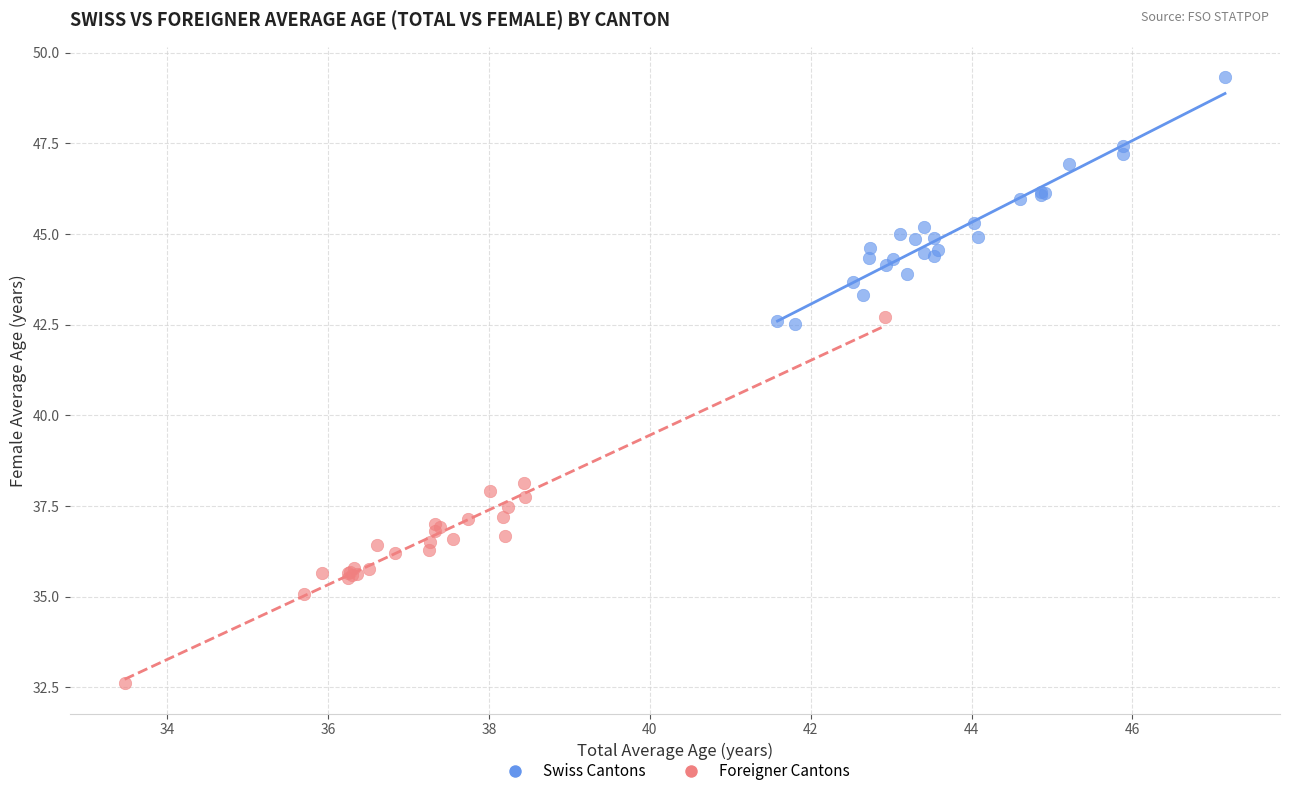

Which series has the widest spread of Y values?

Foreigner Cantons